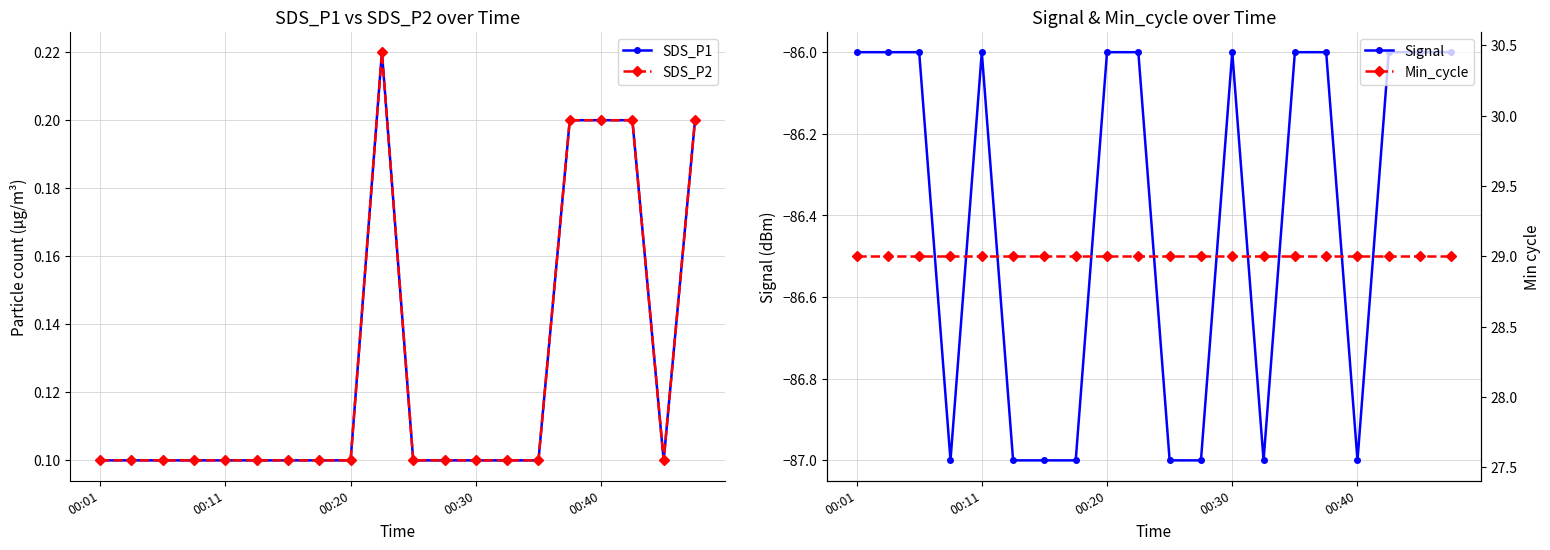

What is the minimum value shown in the chart?

-87.0